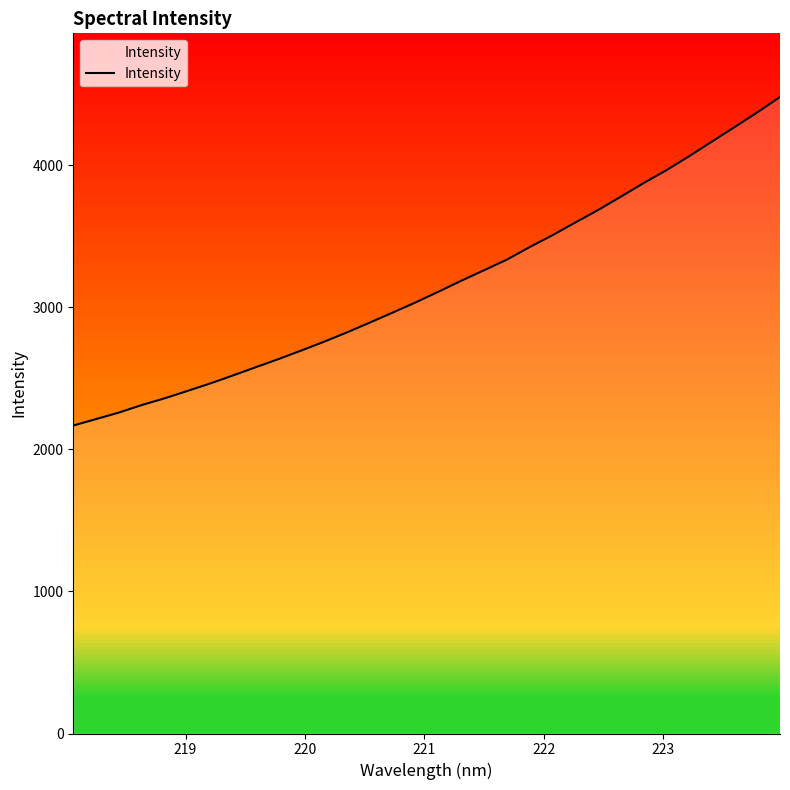

What is the smallest value displayed?

2167.5